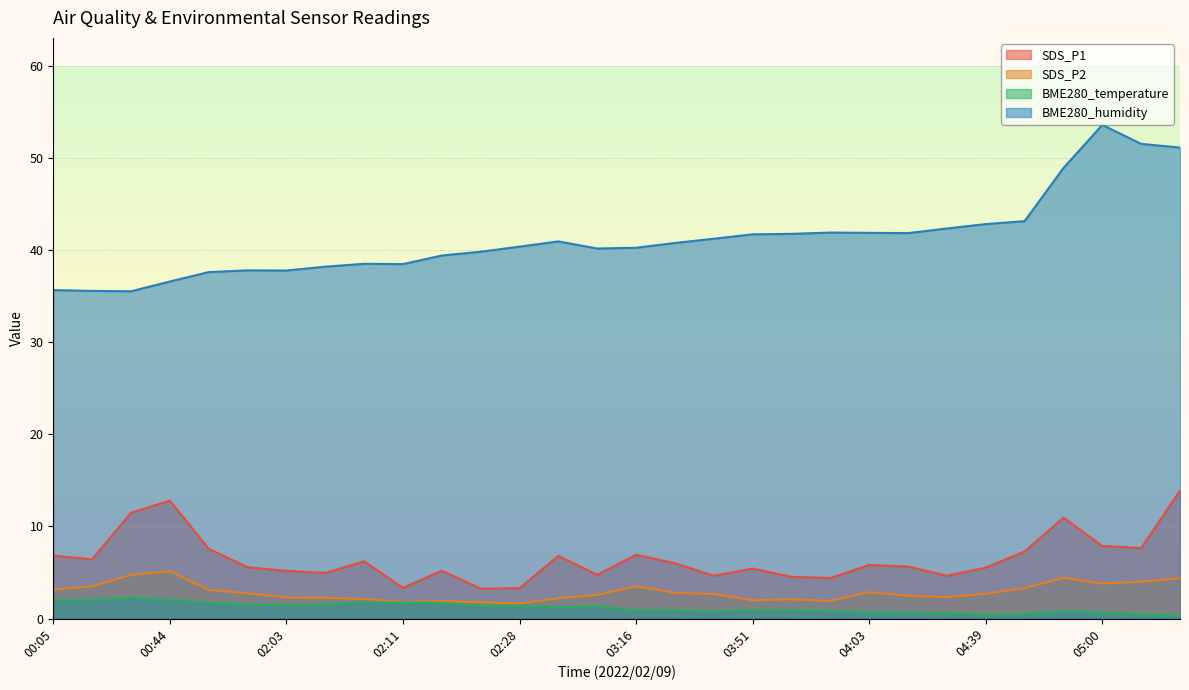

Reading left to right, extract all data points from this chart.

SDS_P1: 00:05=6.8	00:10=6.4	00:19=11.5	00:44=12.8	01:57=7.6	02:00=5.6	02:03=5.2	02:05=5.0	02:08=6.2	02:11=3.3	02:17=5.2	02:20=3.2	02:28=3.3	02:38=6.8	03:13=4.8	03:16=6.9	03:31=6.0	03:43=4.7	03:51=5.4	03:57=4.5	04:00=4.4	04:03=5.8	04:09=5.7	04:15=4.7	04:39=5.5	04:45=7.3	04:54=10.9	05:00=7.9	05:27=7.7	05:29=13.9
SDS_P2: 00:05=3.1	00:10=3.5	00:19=4.8	00:44=5.1	01:57=3.1	02:00=2.8	02:03=2.3	02:05=2.2	02:08=2.1	02:11=1.8	02:17=1.9	02:20=1.8	02:28=1.6	02:38=2.2	03:13=2.6	03:16=3.5	03:31=2.8	03:43=2.7	03:51=2.0	03:57=2.1	04:00=1.9	04:03=2.9	04:09=2.5	04:15=2.3	04:39=2.7	04:45=3.3	04:54=4.4	05:00=3.8	05:27=4.0	05:29=4.4
BME280_temperature: 00:05=2.0	00:10=2.0	00:19=2.3	00:44=2.0	01:57=1.7	02:00=1.5	02:03=1.4	02:05=1.5	02:08=1.8	02:11=1.7	02:17=1.7	02:20=1.4	02:28=1.4	02:38=1.2	03:13=1.3	03:16=0.9	03:31=0.9	03:43=0.8	03:51=0.9	03:57=0.9	04:00=0.8	04:03=0.7	04:09=0.7	04:15=0.6	04:39=0.5	04:45=0.5	04:54=0.8	05:00=0.7	05:27=0.5	05:29=0.4
BME280_humidity: 00:05=35.6	00:10=35.5	00:19=35.5	00:44=36.6	01:57=37.6	02:00=37.8	02:03=37.8	02:05=38.2	02:08=38.5	02:11=38.5	02:17=39.4	02:20=39.8	02:28=40.4	02:38=40.9	03:13=40.1	03:16=40.2	03:31=40.8	03:43=41.2	03:51=41.7	03:57=41.7	04:00=41.9	04:03=41.9	04:09=41.8	04:15=42.3	04:39=42.8	04:45=43.1	04:54=48.9	05:00=53.6	05:27=51.5	05:29=51.1